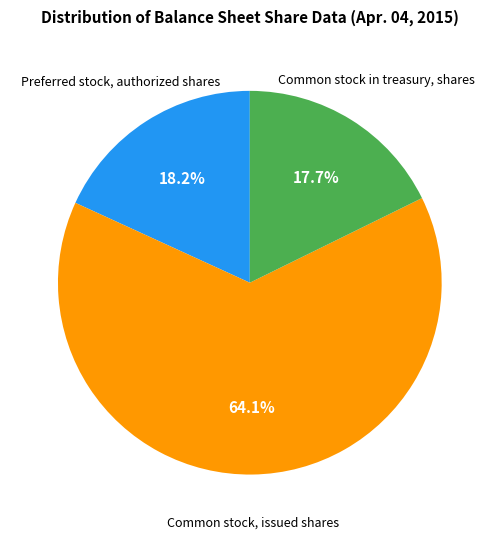

Is there a majority slice in this chart?

Yes